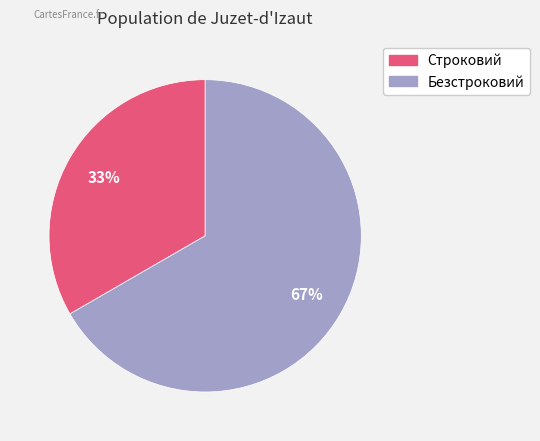

To the nearest percent, what is the combined percentage of Строковий and Безстроковий?

100%